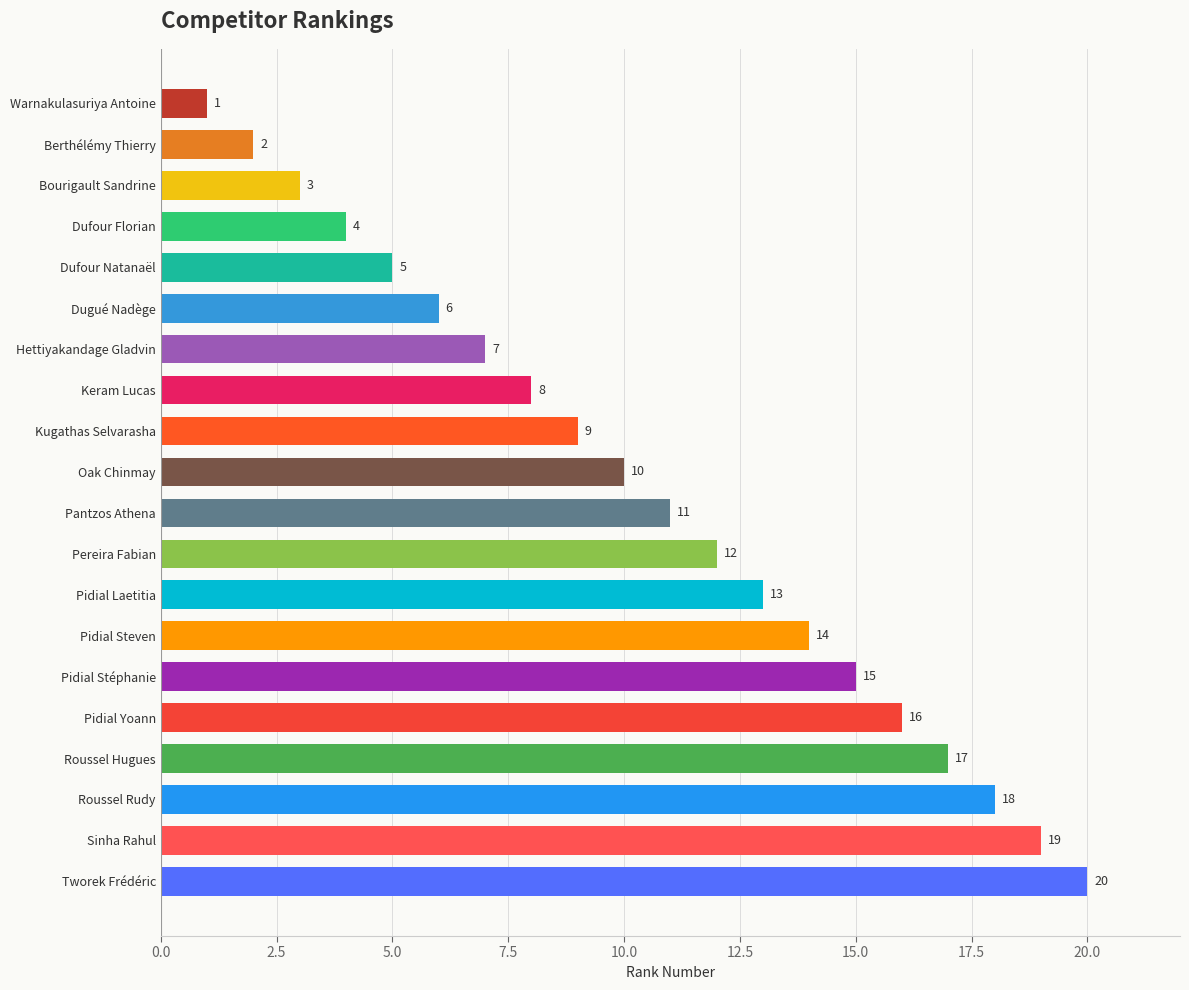

What is the change in value from Roussel Hugues to Hettiyakandage Gladvin?

-10